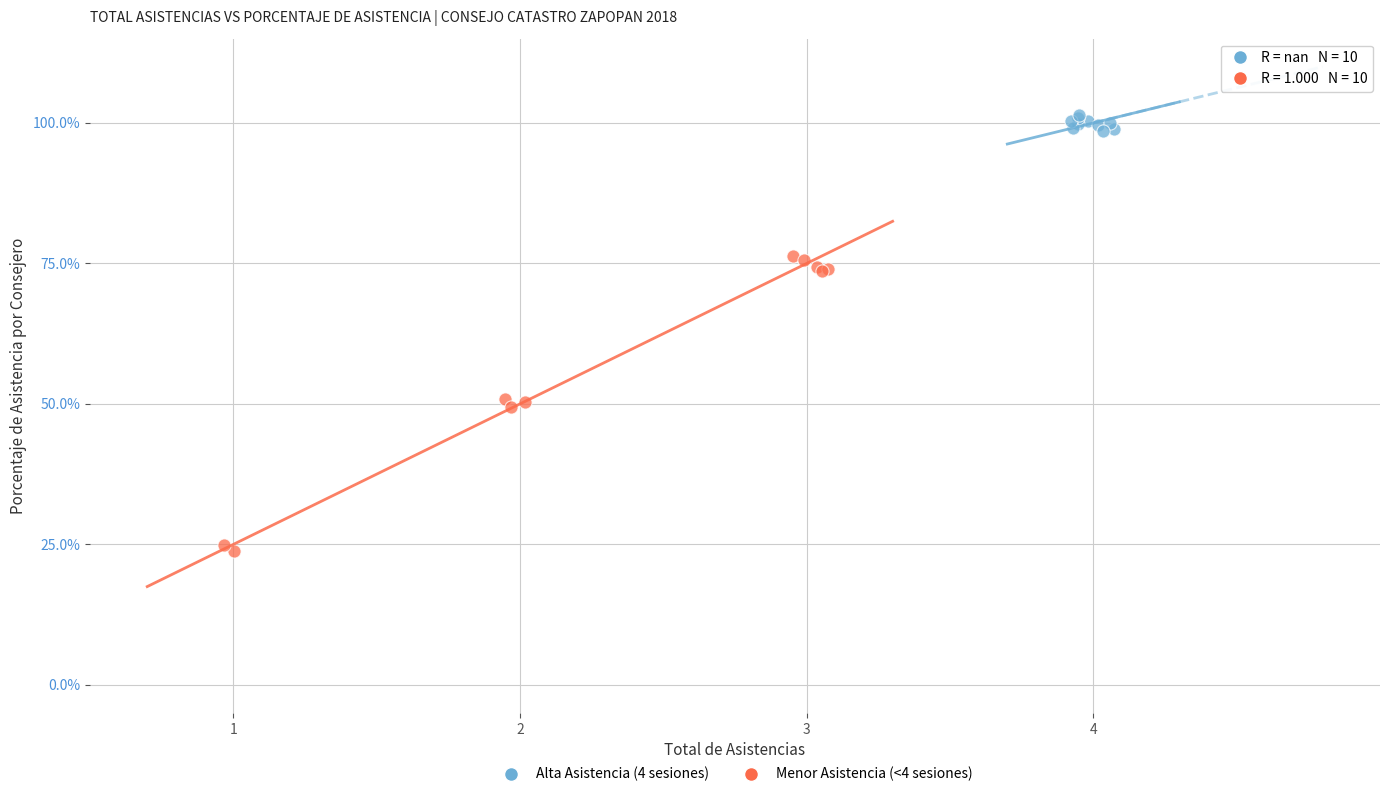

Which series reaches the maximum Y coordinate?

Alta Asistencia (4 sesiones)